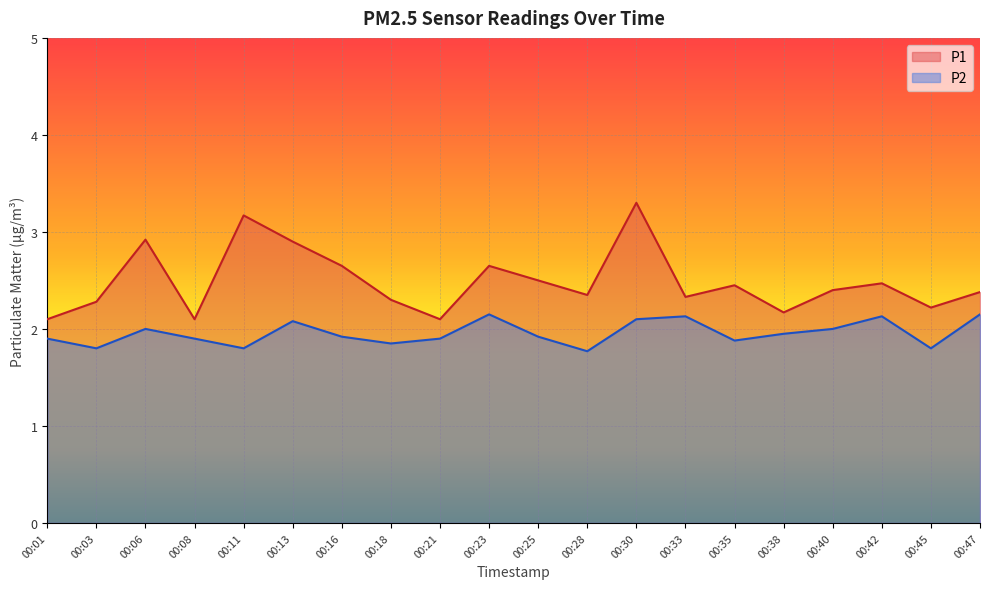

How many interior local valleys does the P2 series have?

6